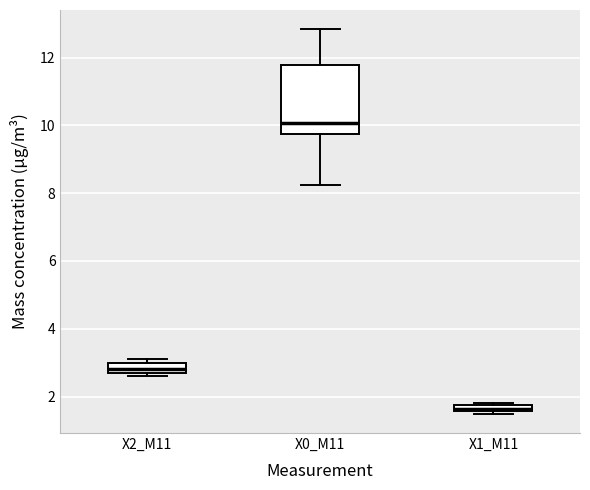

Which box has the highest median line?

X0_M11